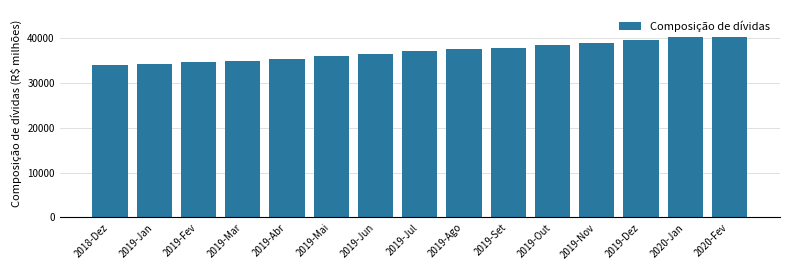

What is the greatest value displayed?

40139